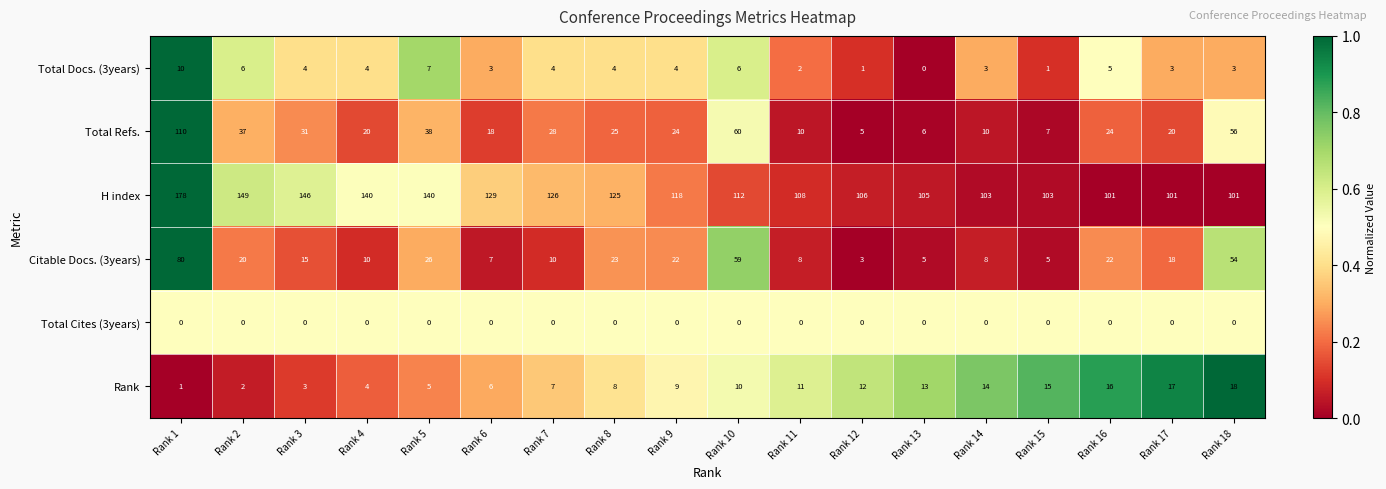

Which category has the lowest value in the Total Docs. (3years) series?

Rank 13